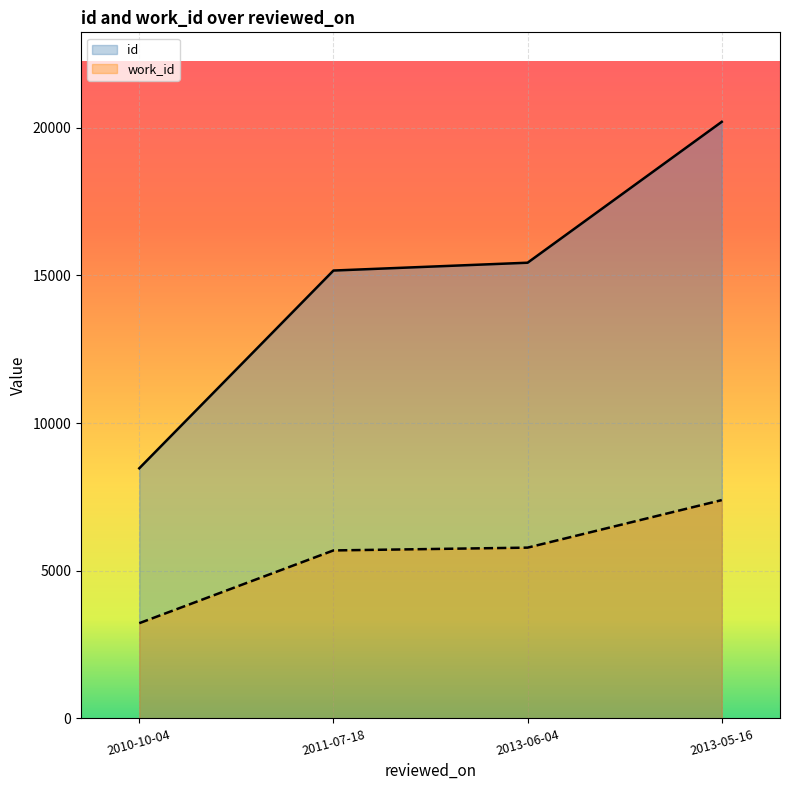

True or false: work_id and id intersect in this chart.

False